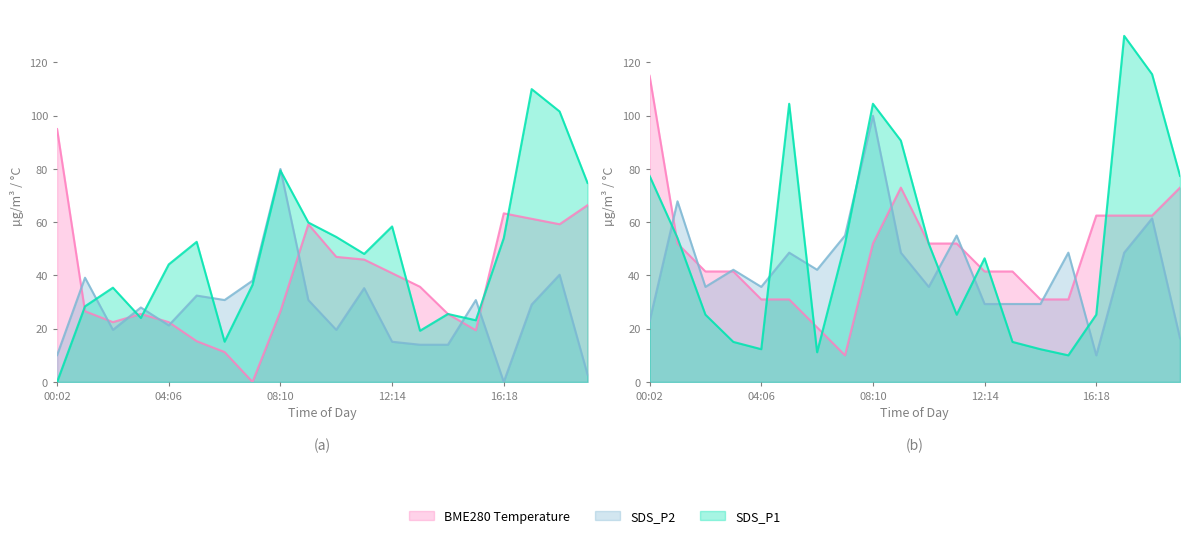

The SDS_P1_upper series shows 4.7 at 13:15. True or false?

False